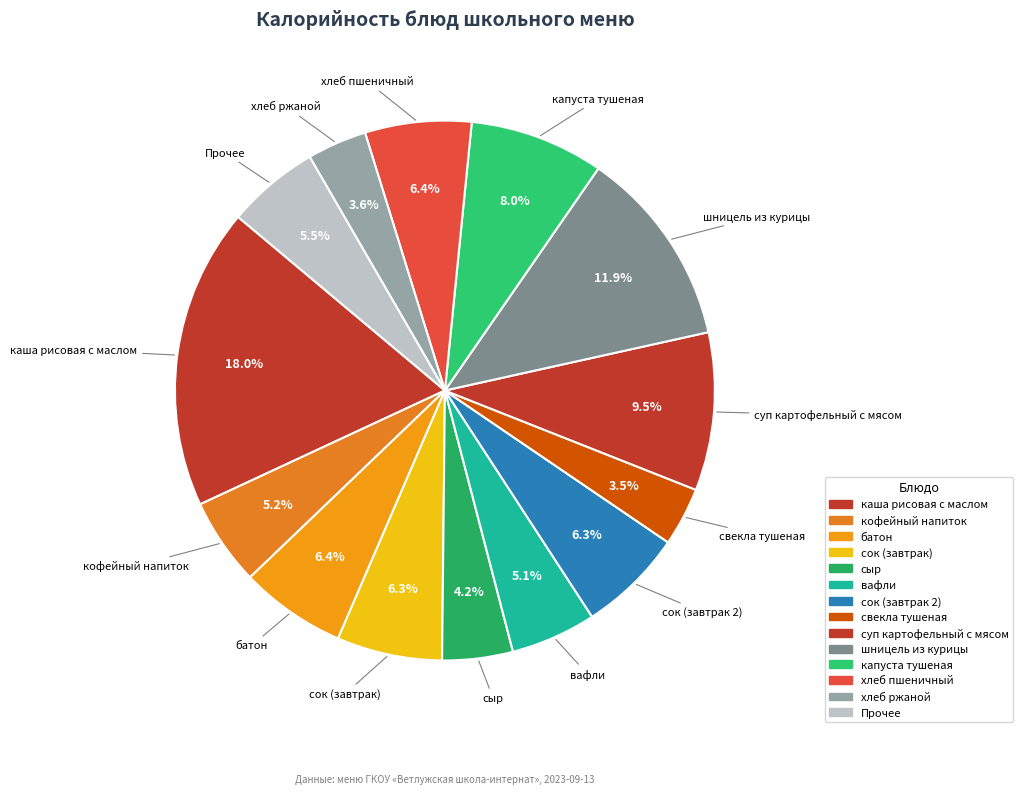

What percentage is the сок (завтрак) slice, to the nearest percent?

6%